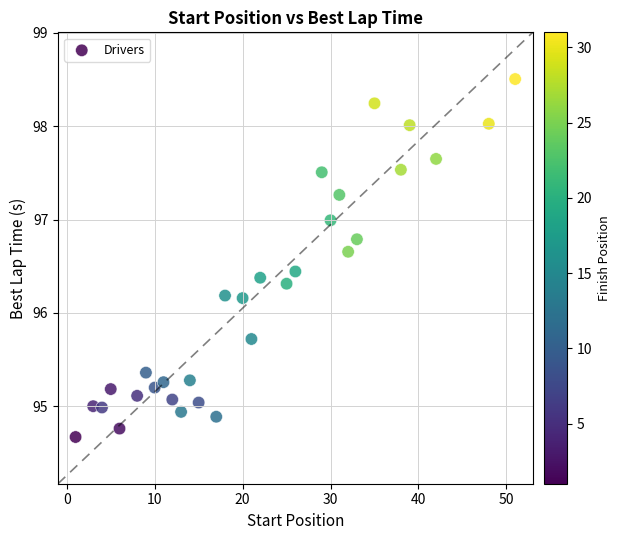

What is the range of X values (max minus min)?

50.0